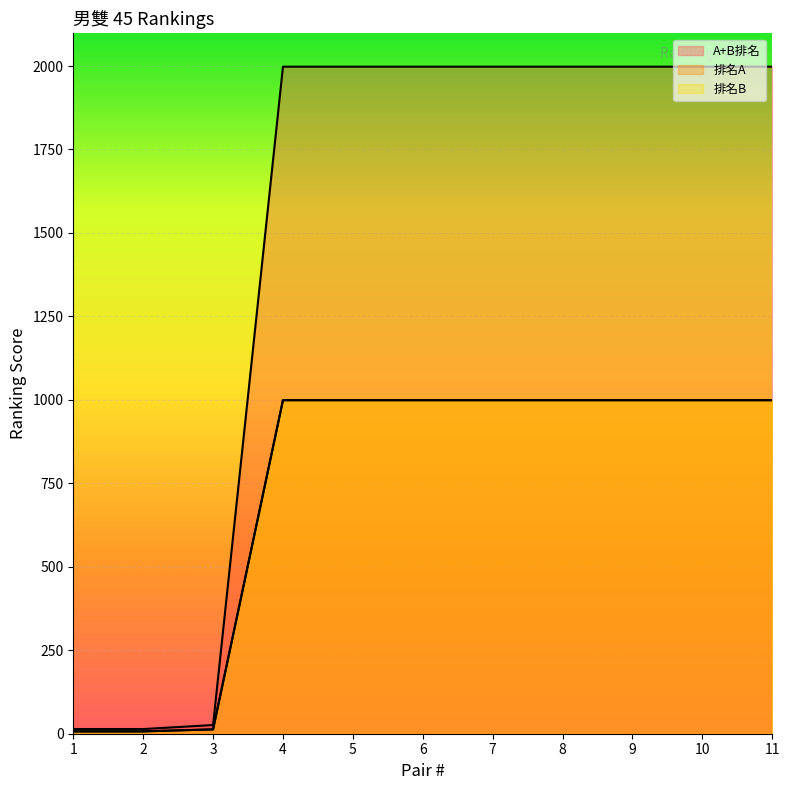

Between 4 and 1, which is larger?

4